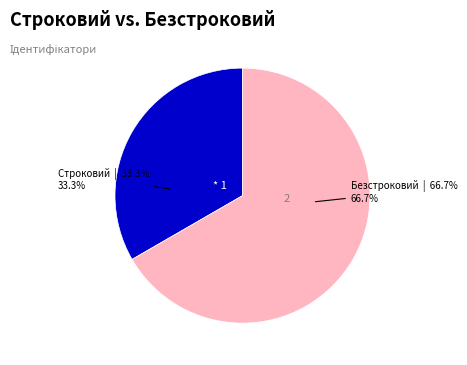

How much of the chart is everything except Безстроковий?

33.3%